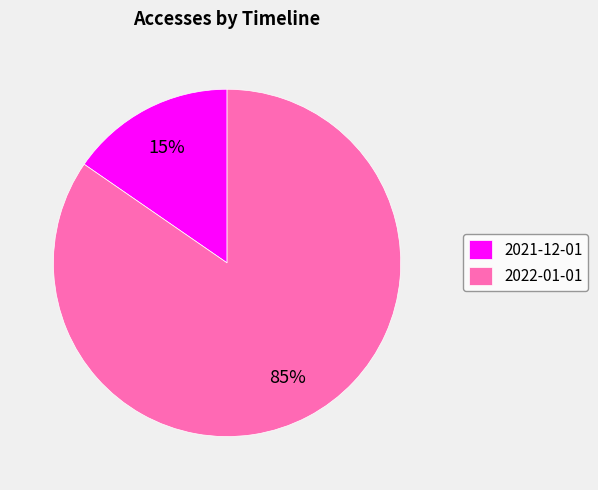

To the nearest percent, what is the combined percentage of 2022-01-01 and 2021-12-01?

100%